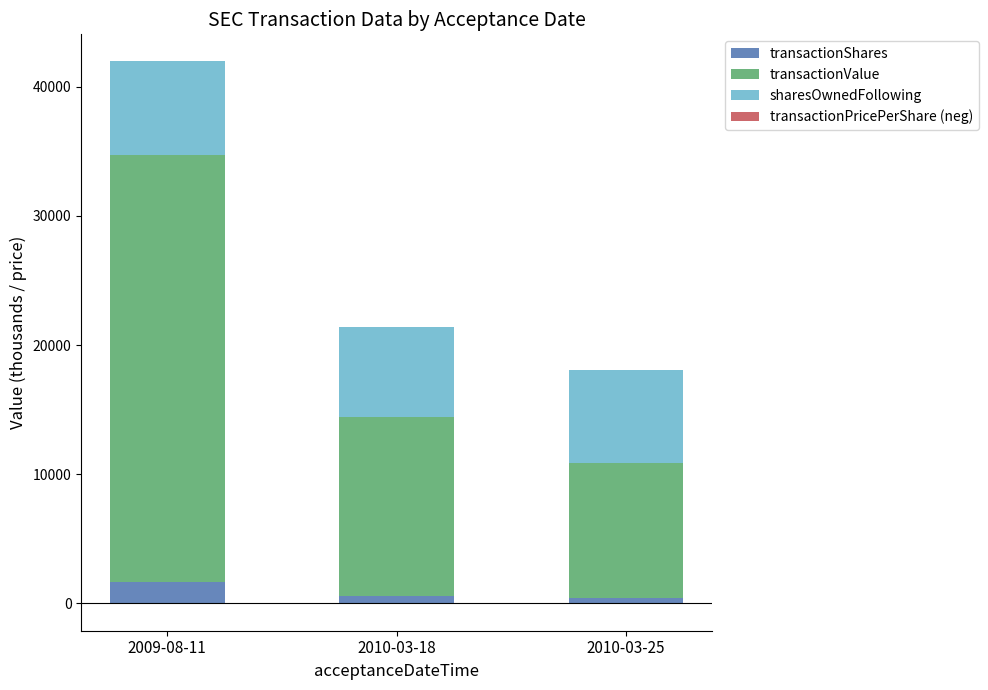

How many values in the transactionShares series are below 580?

1